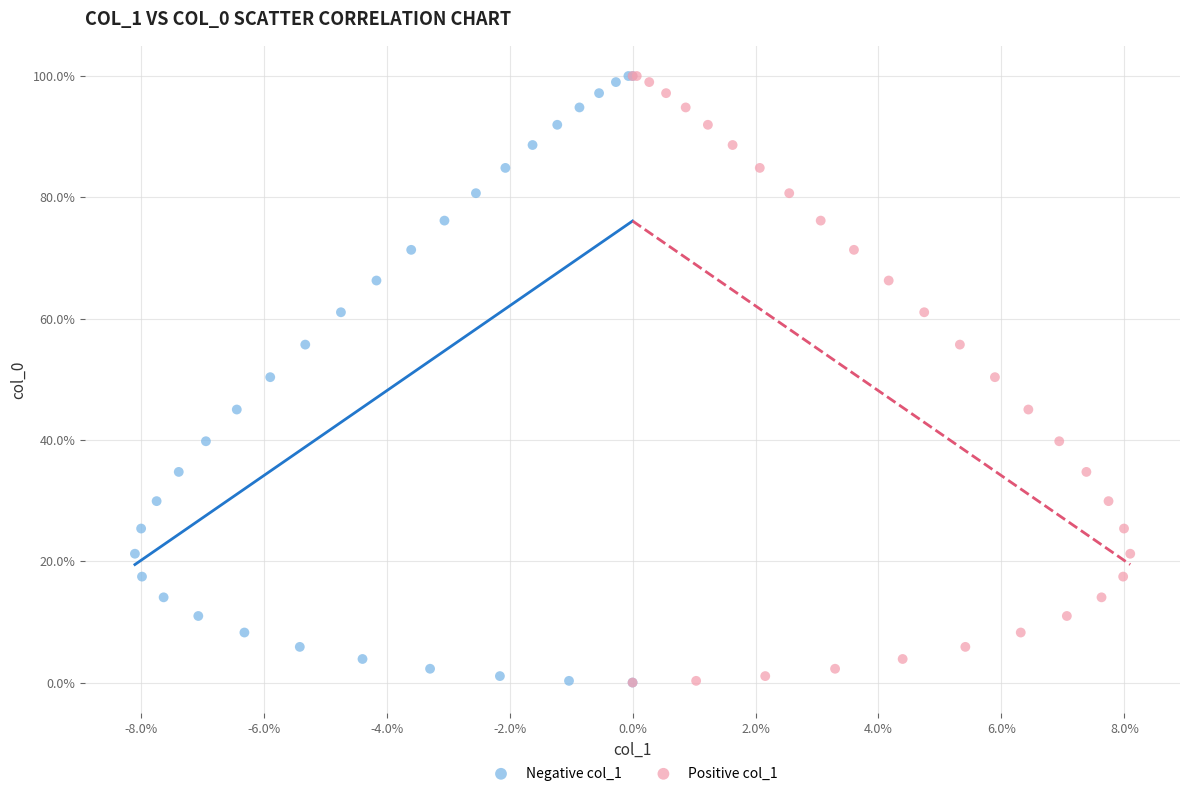

What are all the series names shown in the legend?

Negative col_1, Positive col_1